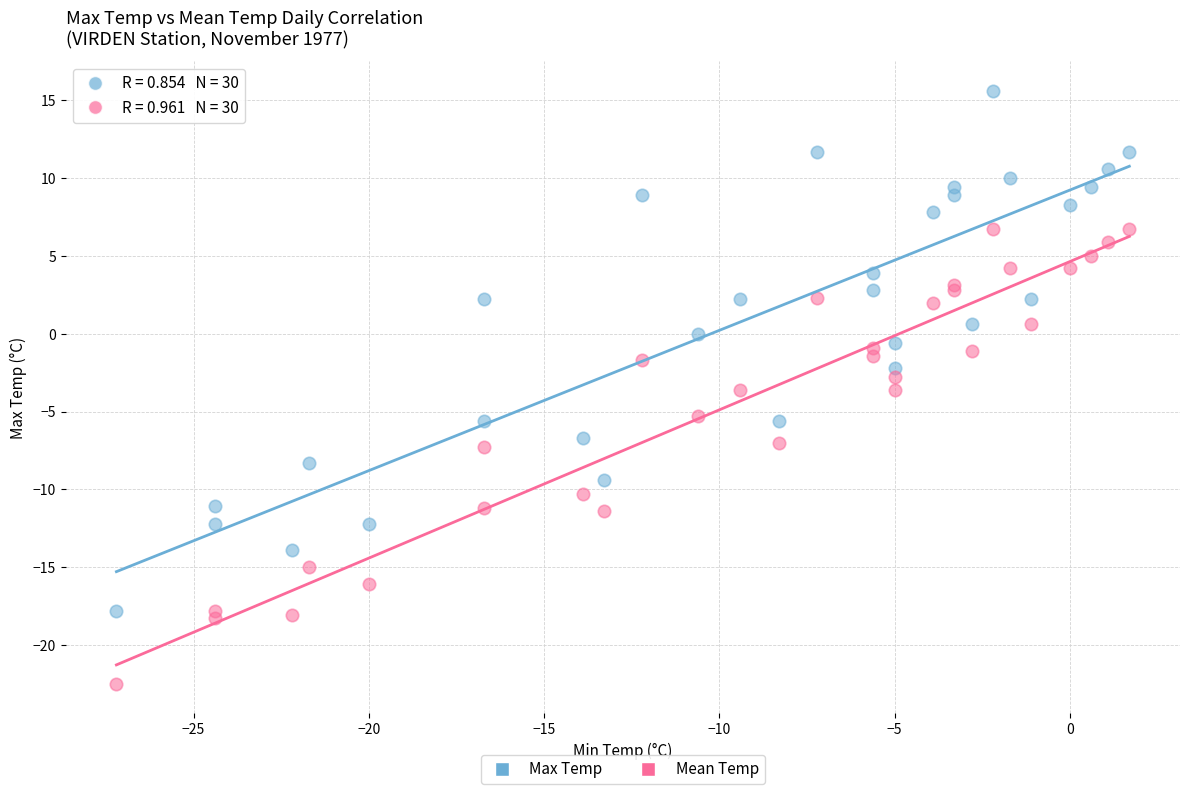

Which series contains the lowest Y value?

Mean Temp